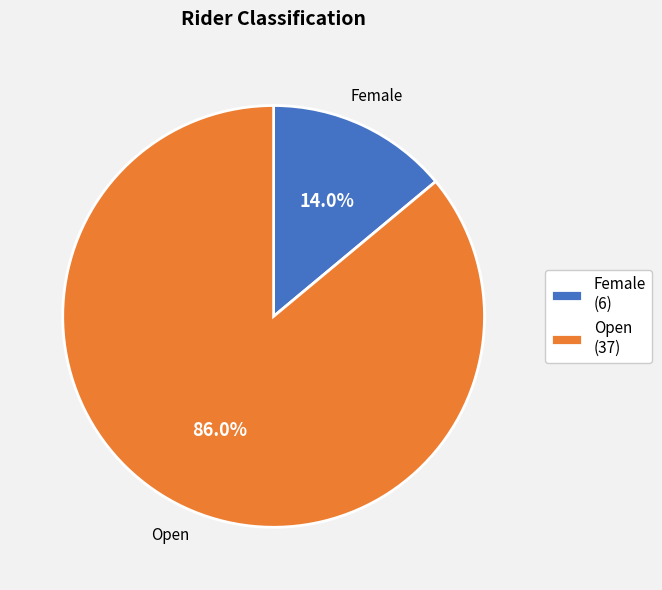

What percentage do Female and Open together represent?

100.0%